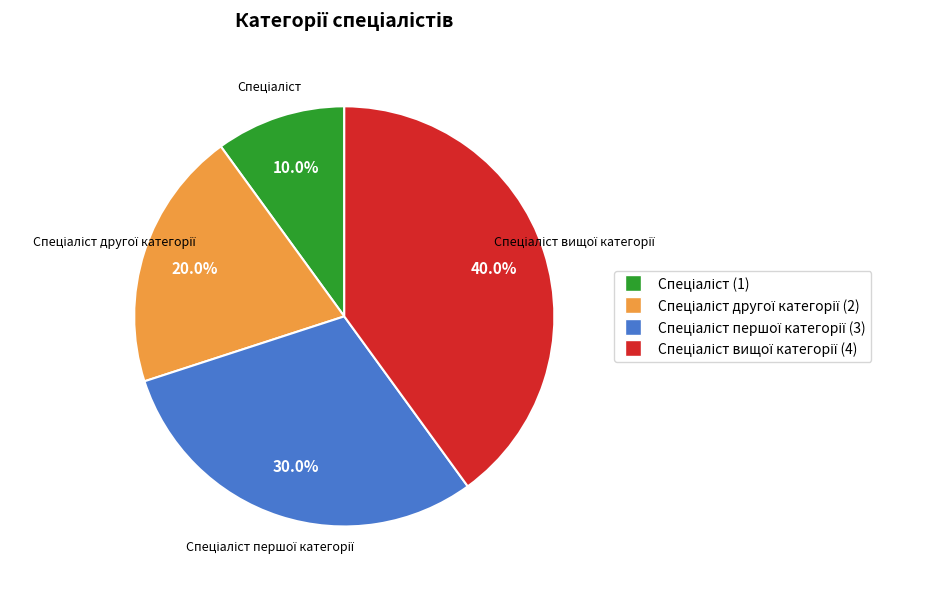

Does any single category account for the majority?

No